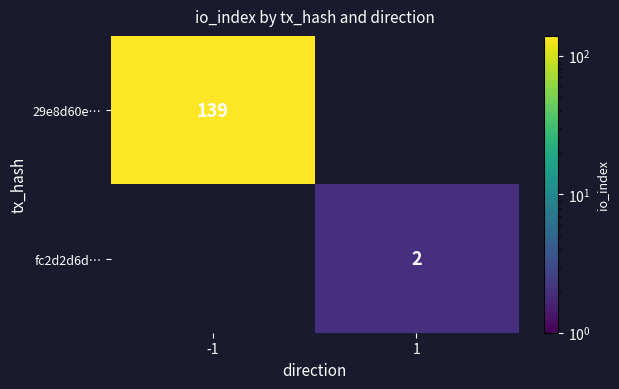

The value of fc2d2d6d… at 1 is 1. True or false?

False